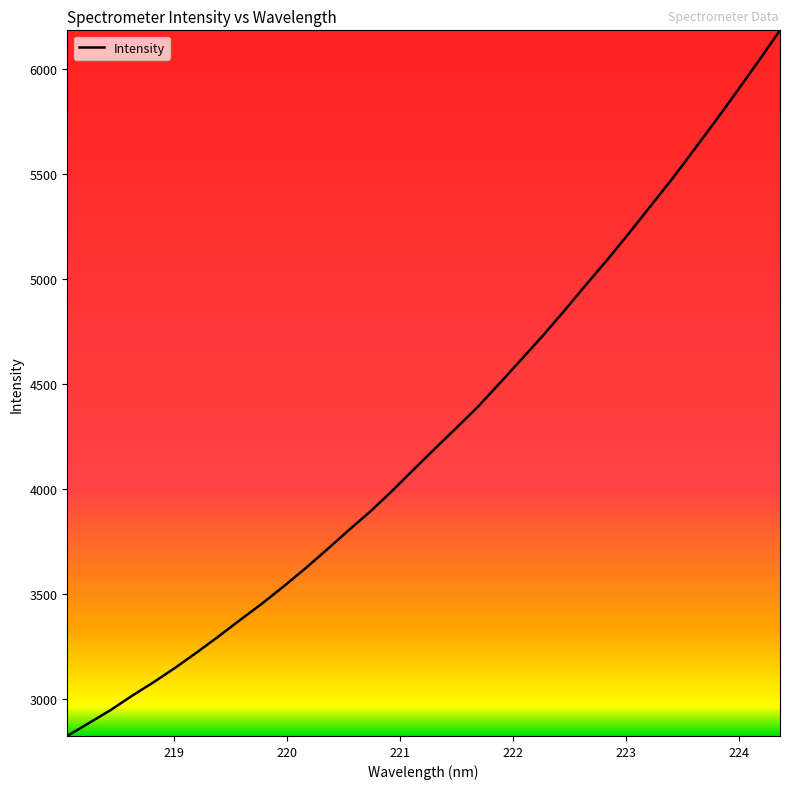

What is the minimum value shown in the chart?

2824.0